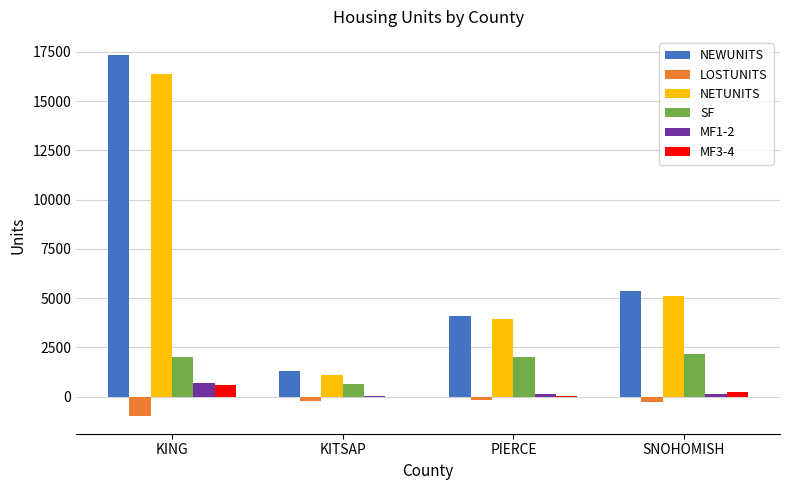

Which category has the highest value across all series?

KING